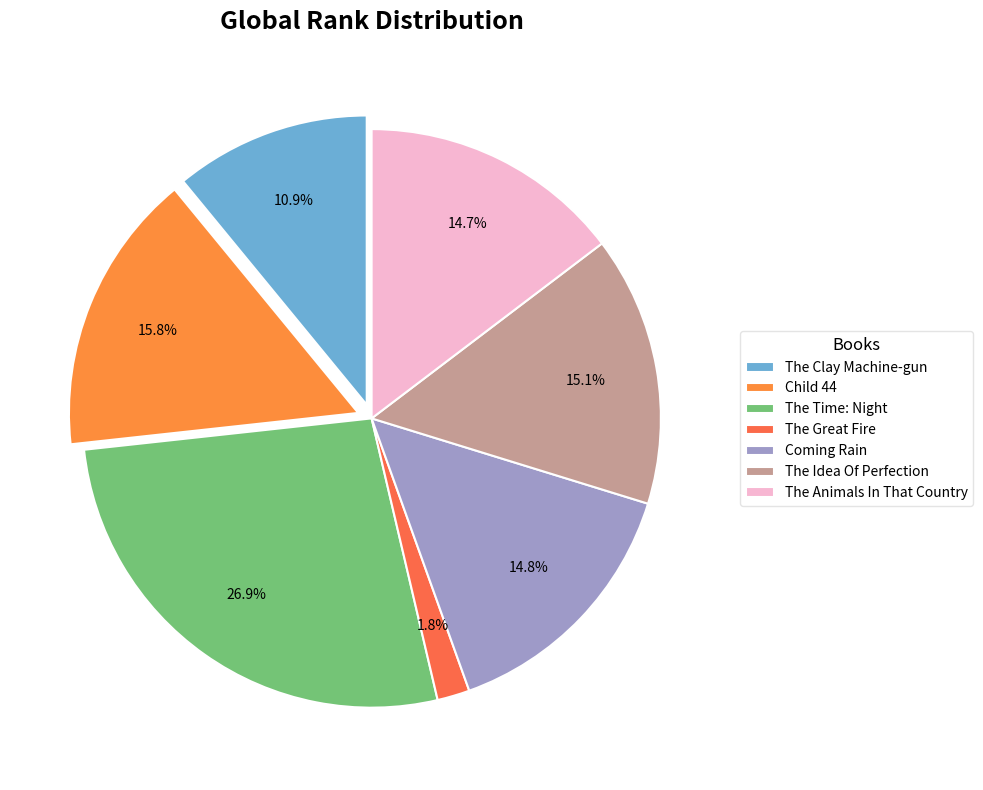

How many segments does this pie chart have?

7